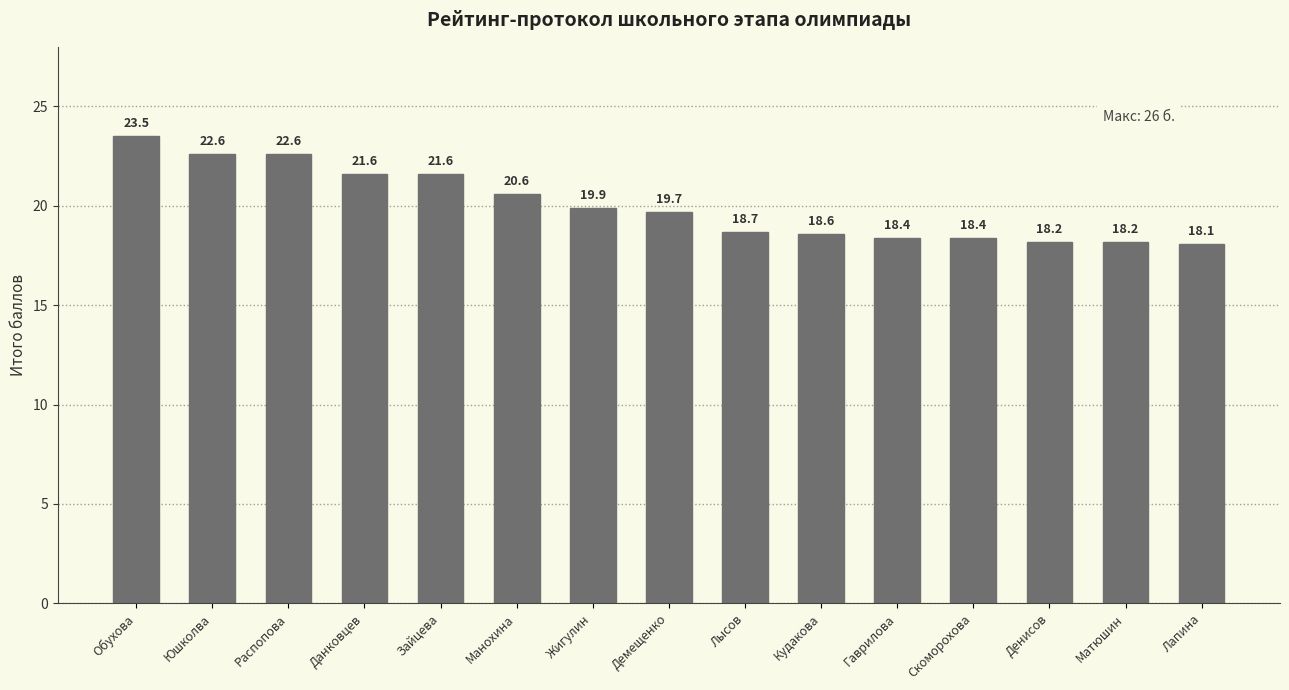

What is the difference between the maximum and minimum values?

5.4